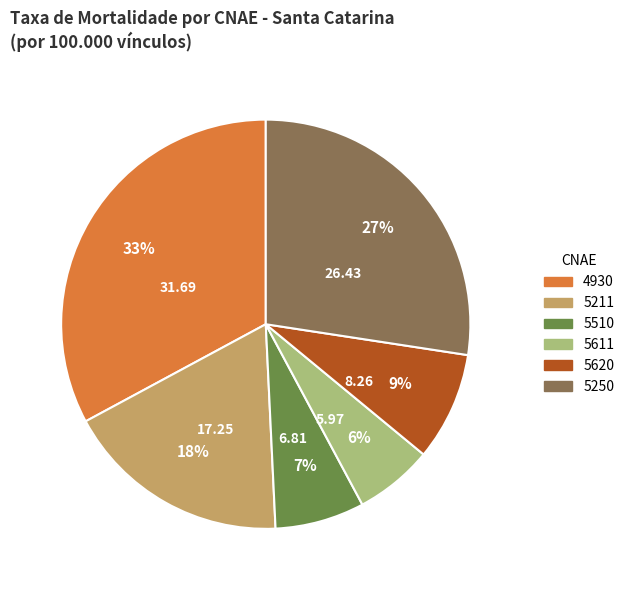

To the nearest percent, what portion does 5250 represent?

27%